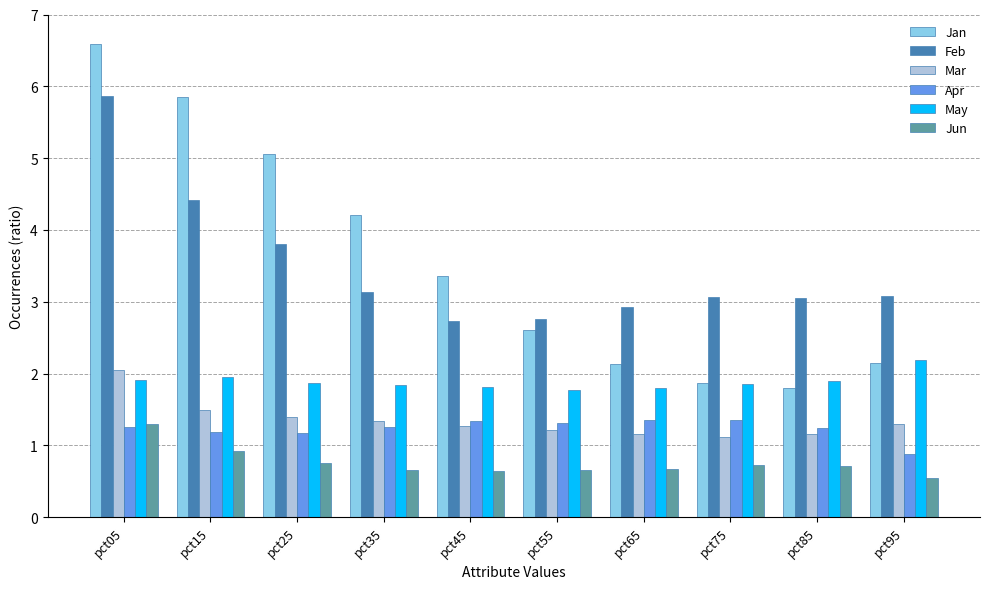

Is it true that Jan equals 2.6 at pct55?

True